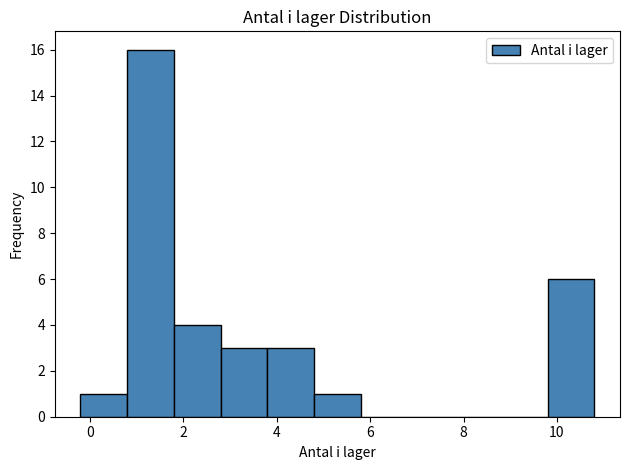

How tall is the bar that spans 4.8 to 5.8 on the x-axis? The values are not printed on the chart, so give them approximately, as read against the axis.

1